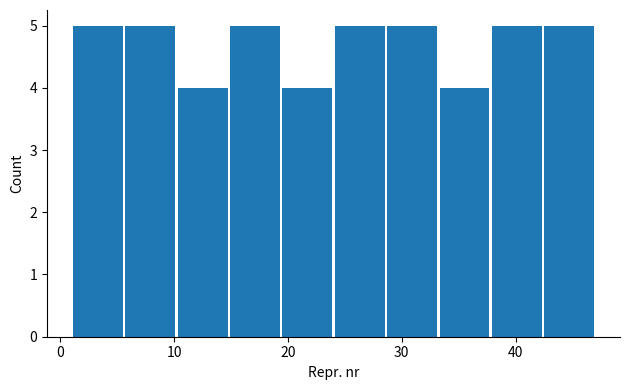

How tall is the bar that spans 14.8 to 19.4 on the x-axis? Neither the bar edges nor the heights are printed on the chart, so give them approximately, as read against the axes.

5